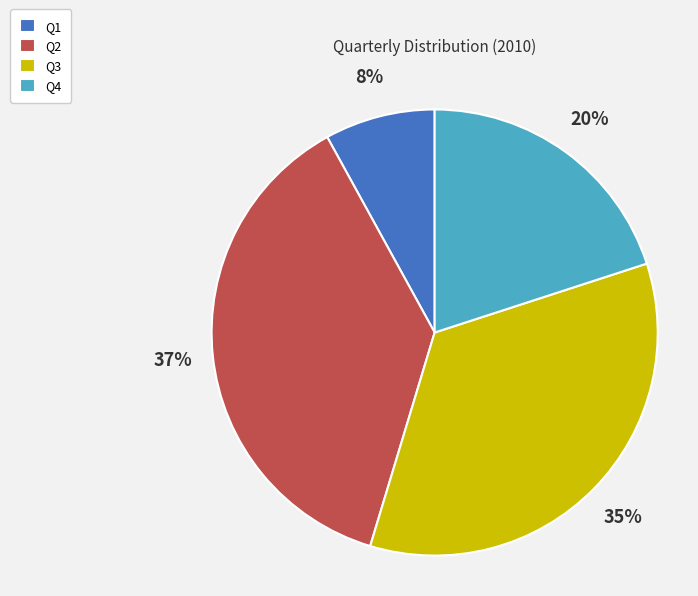

Rank the categories by value from highest to lowest.

Q2, Q3, Q4, Q1